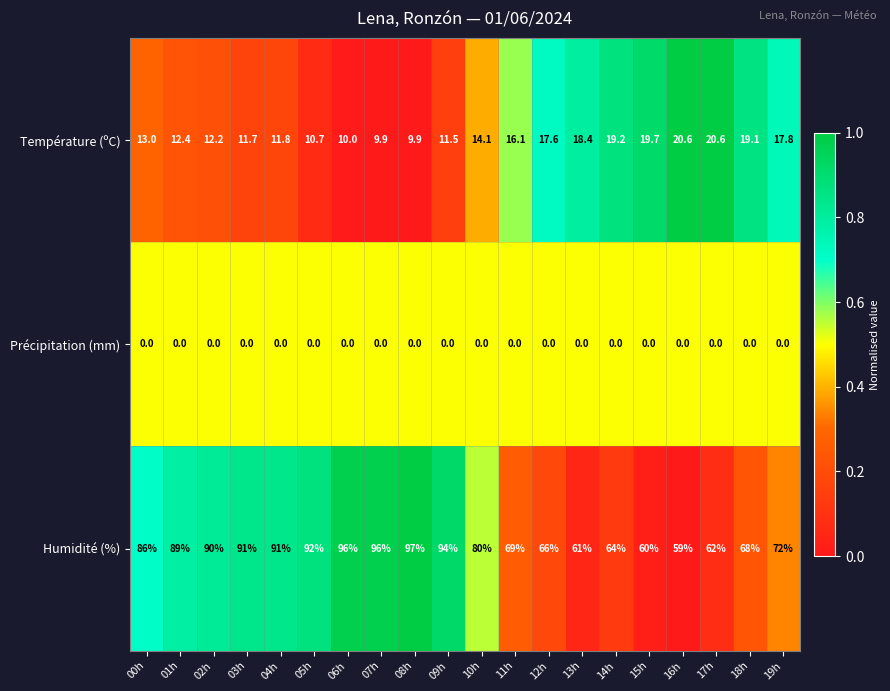

At which label does Humidité (%) reach its minimum?

16h